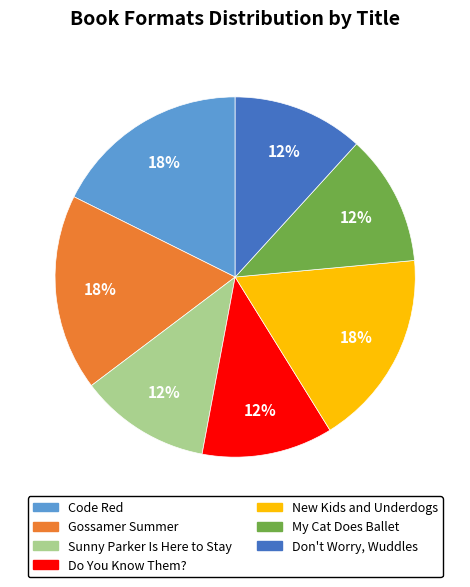

Do Sunny Parker Is Here to Stay and Do You Know Them? together represent more than half of the pie?

No